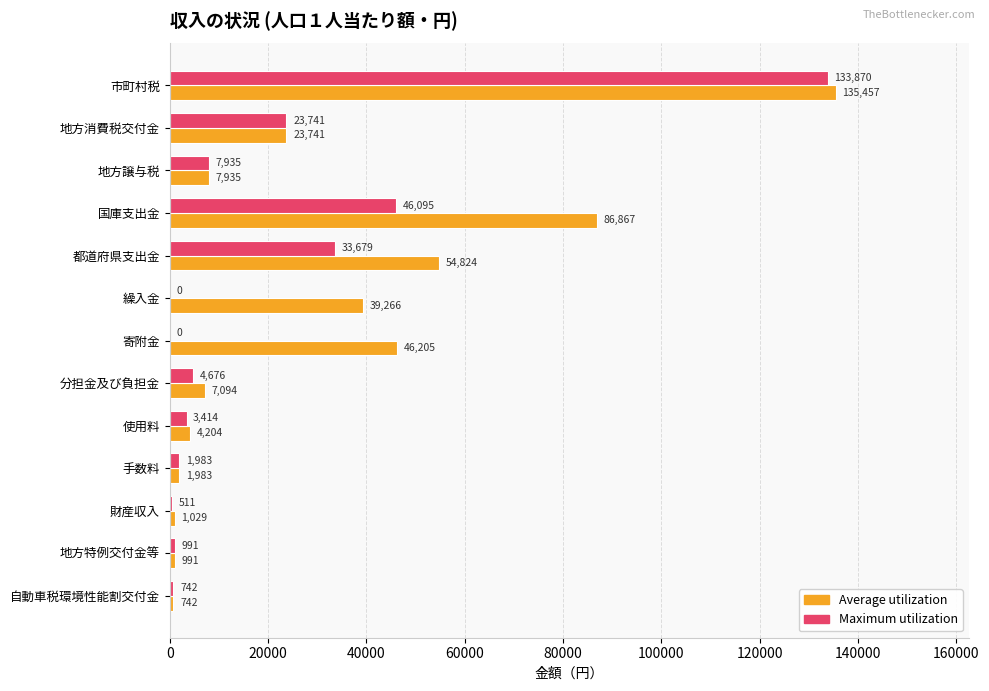

Where is Average utilization nearest to the value 68099?

都道府県支出金